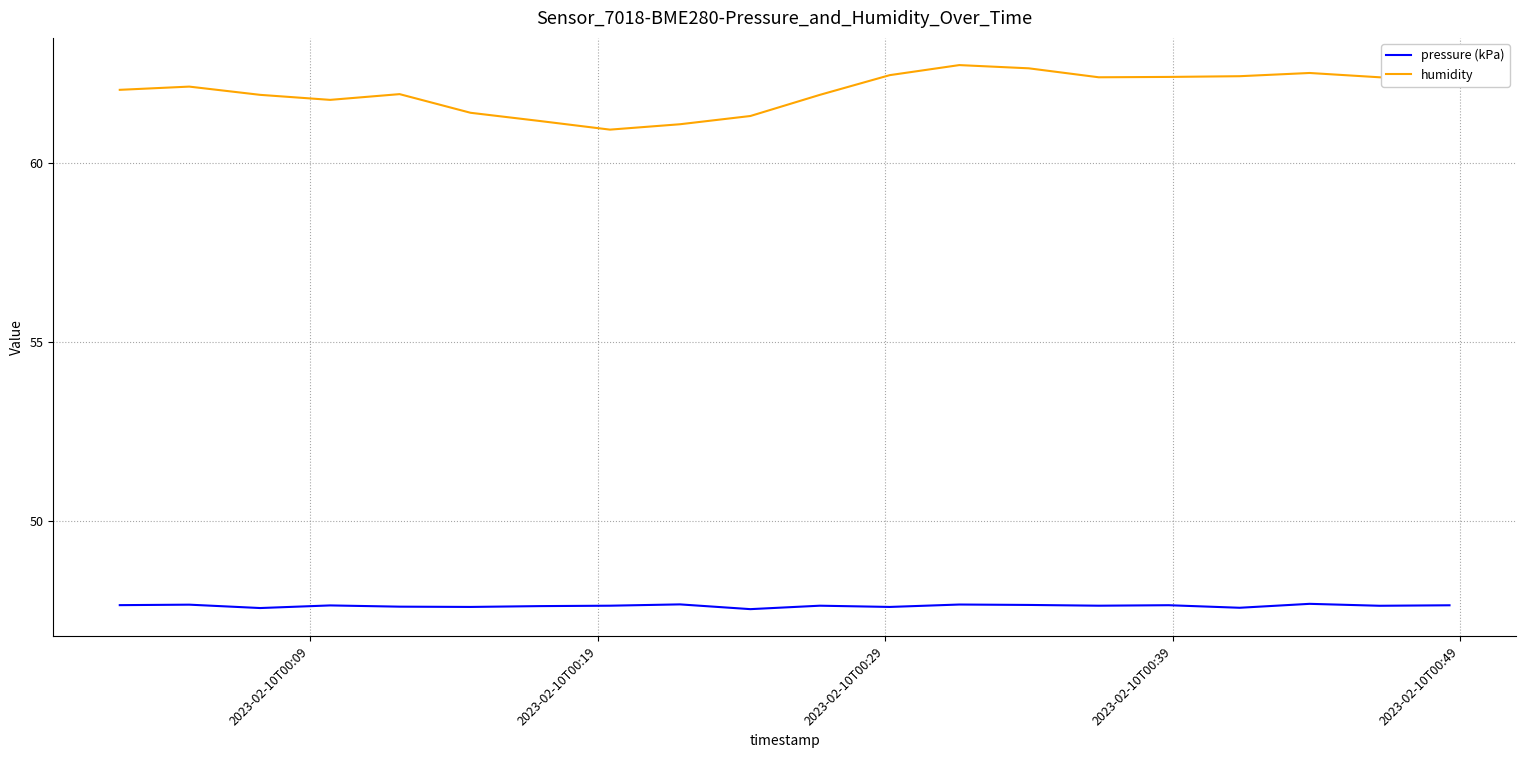

In humidity, how many points are lower than both neighbors (excluding endpoints)?

3